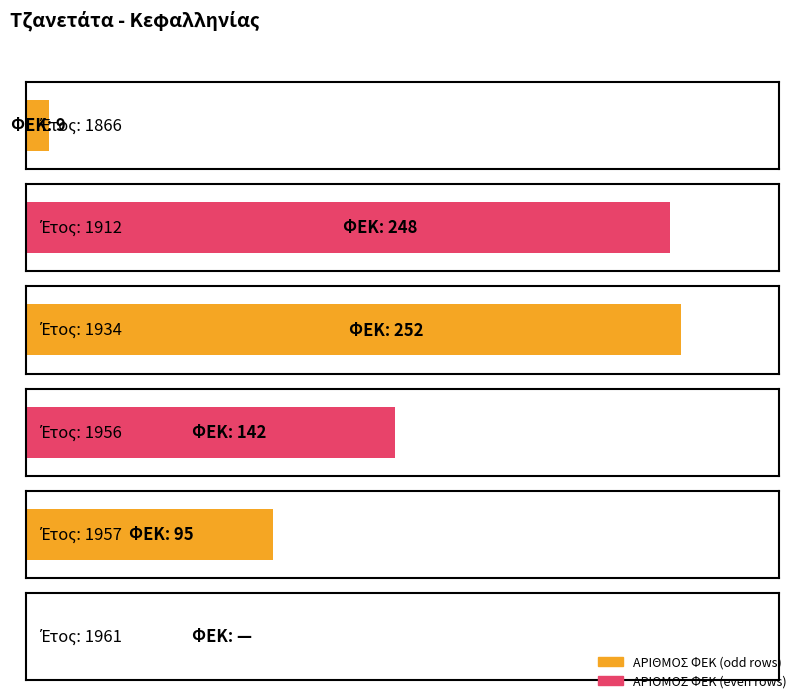

Reading right to left, transcribe all the data shown in this chart.

1961=0	1957=95	1956=142	1934=252	1912=248	1866=9